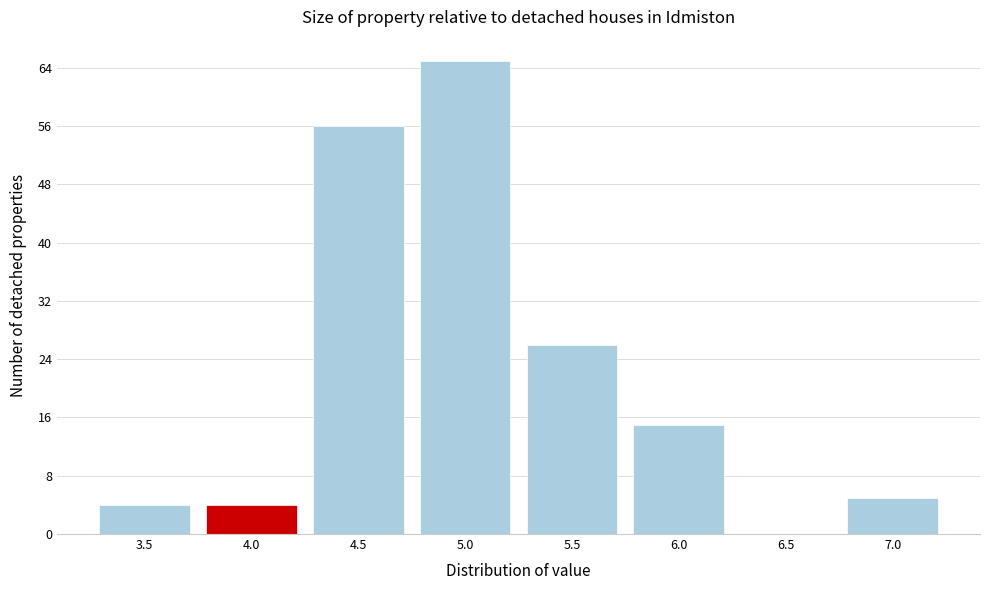

Reading left to right, what are all the values shown in this chart?

3.5=4	4.0=4	4.5=56	5.0=65	5.5=26	6.0=15	6.5=0	7.0=5